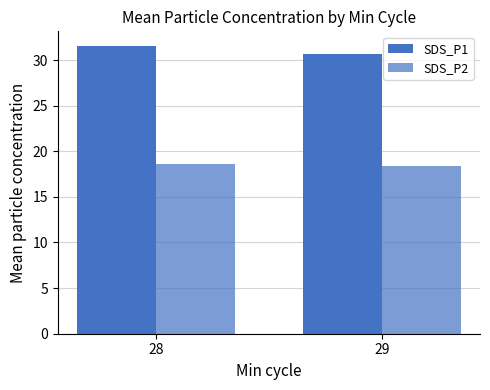

The SDS_P1 series shows 9.0 at 29. True or false?

False